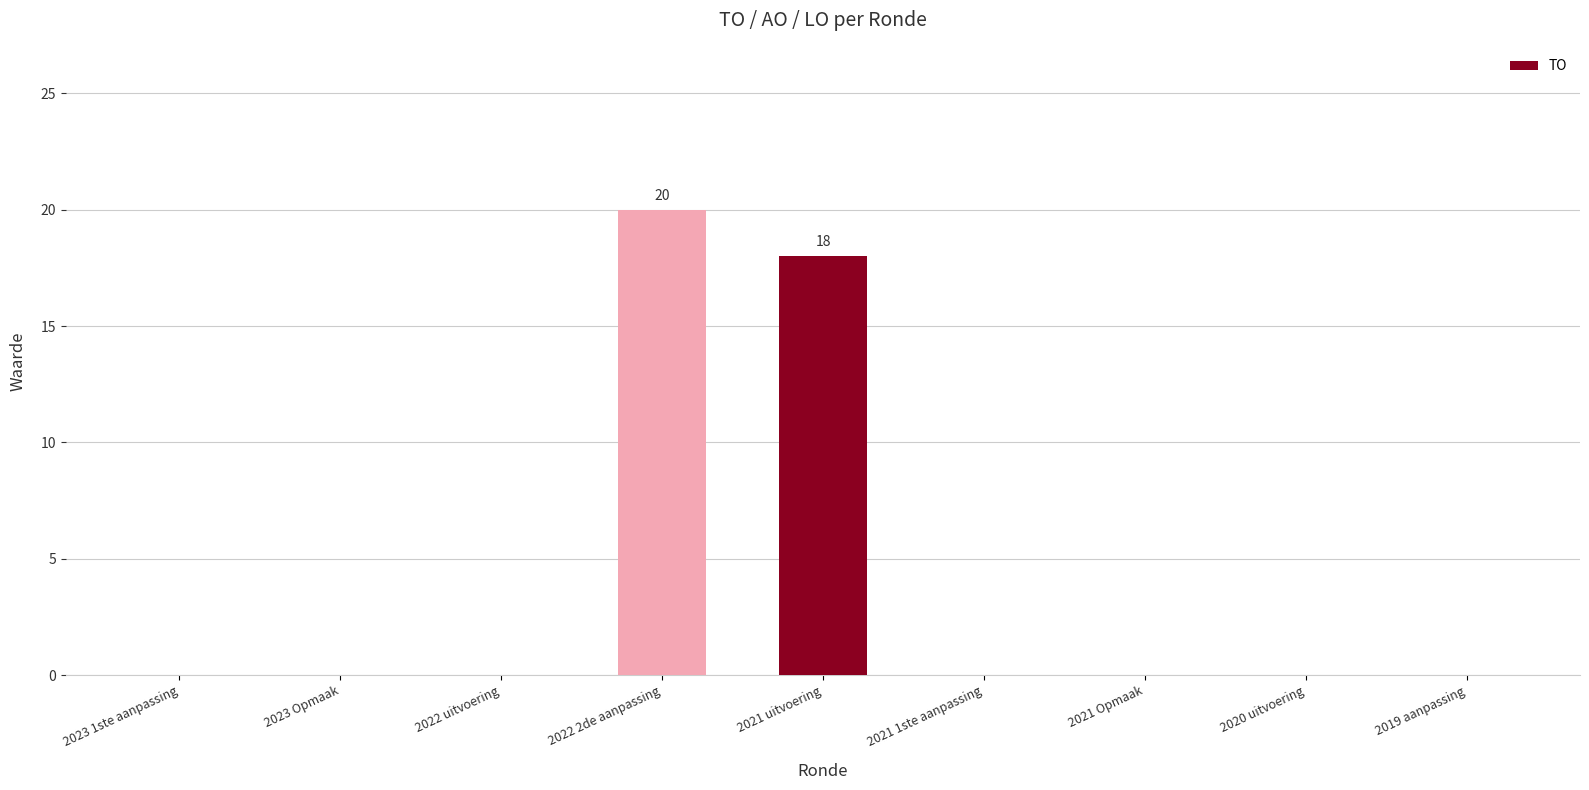

What is the sum of all values?

38